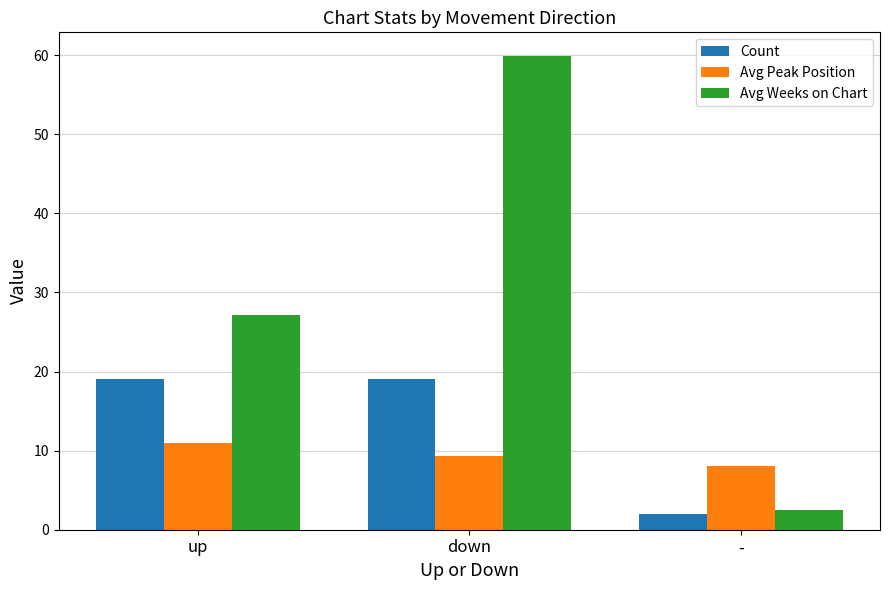

Reading left to right, transcribe all the data shown in this chart.

Count: 19.0	19.0	2.0
Avg Peak Position: 11.0	9.4	8.0
Avg Weeks on Chart: 27.2	59.9	2.5